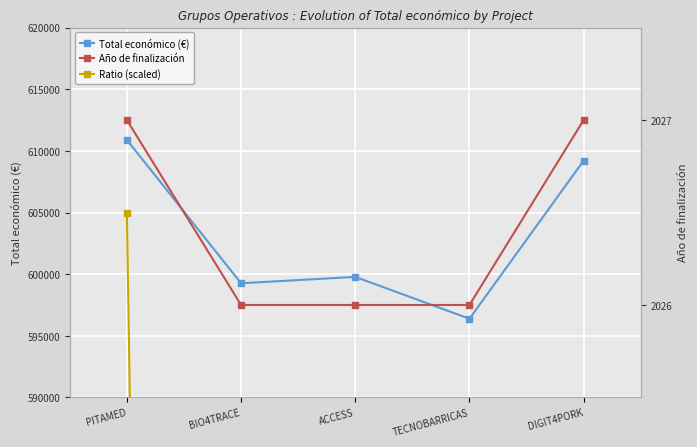

What is the total value across all series at DIGIT4PORK?

613253.9